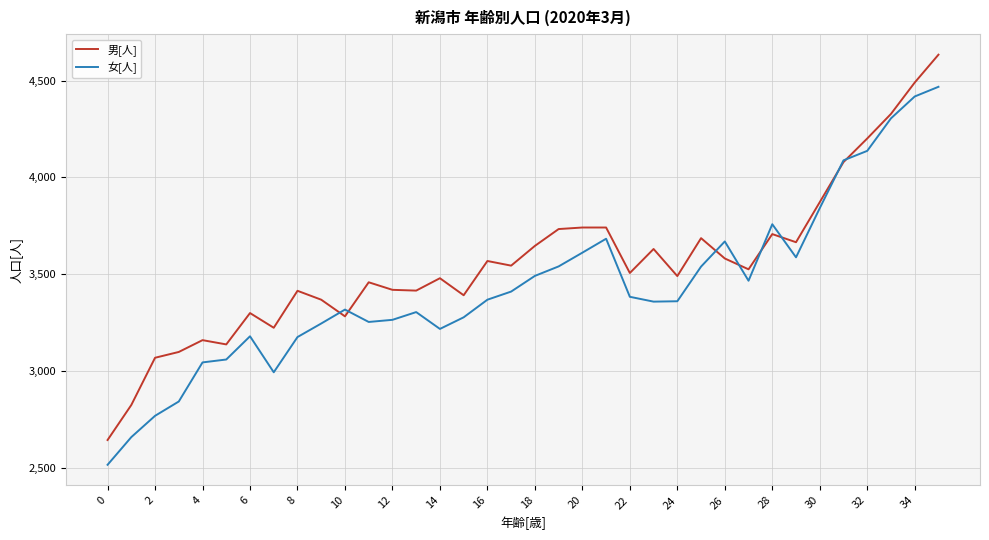

How many lines are shown in the chart?

2